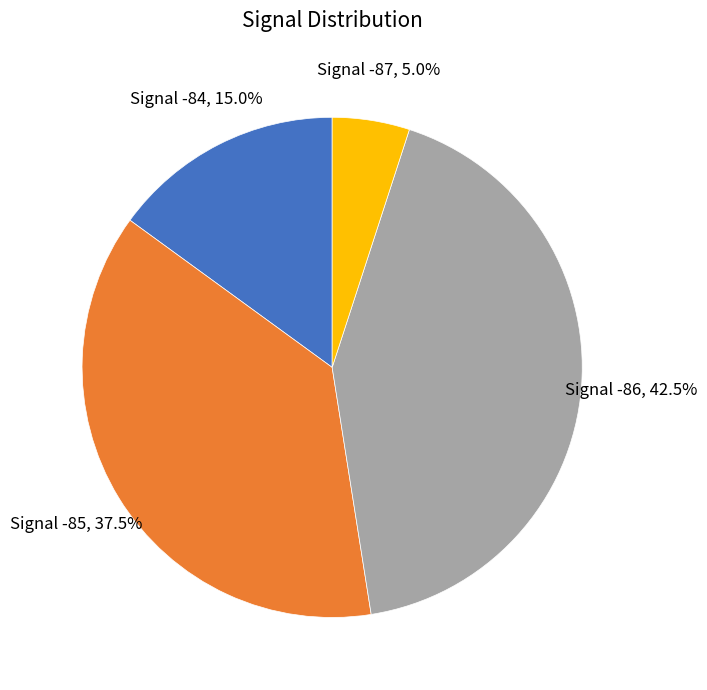

Is there any slice that represents more than half of the pie?

No